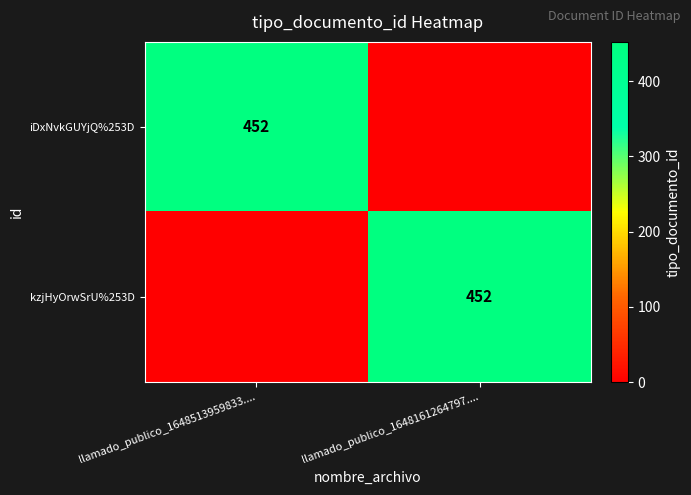

The value of kzjHyOrwSrU%253D at llamado_publico_1648161264797.... is 727. True or false?

False